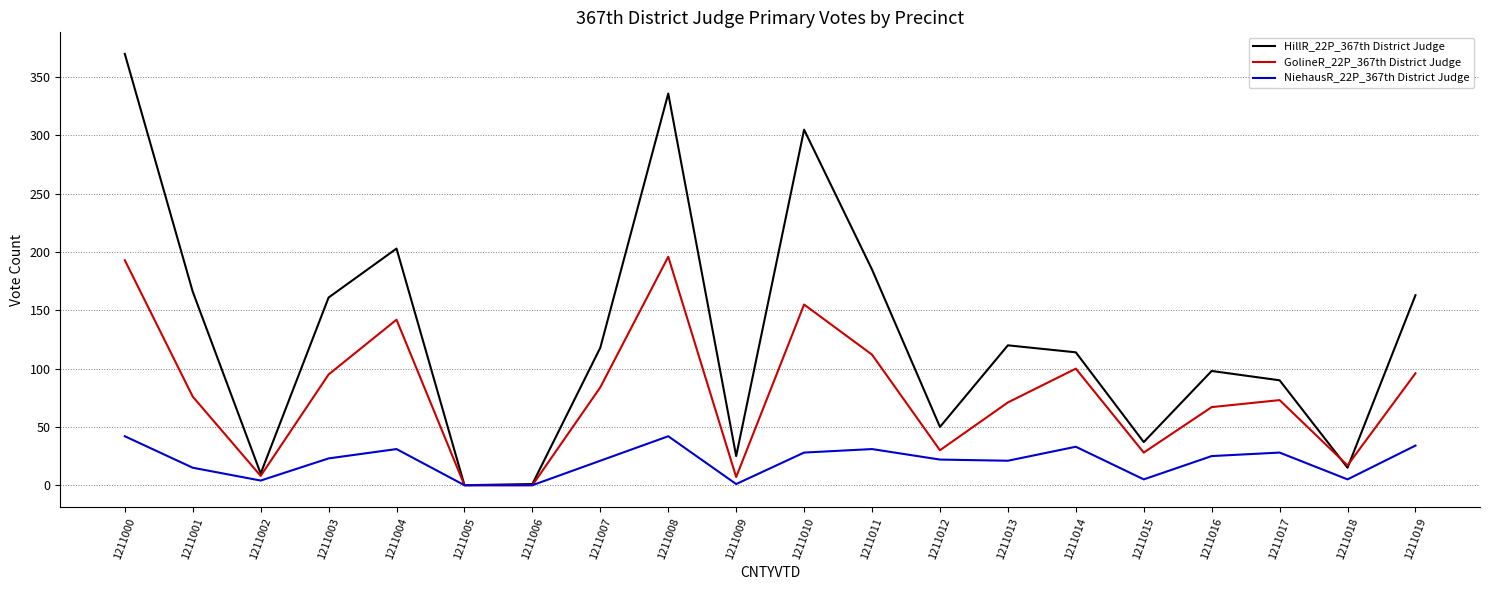

Rank the series by their maximum value, from highest to lowest.

HillR_22P_367th District Judge, GolineR_22P_367th District Judge, NiehausR_22P_367th District Judge